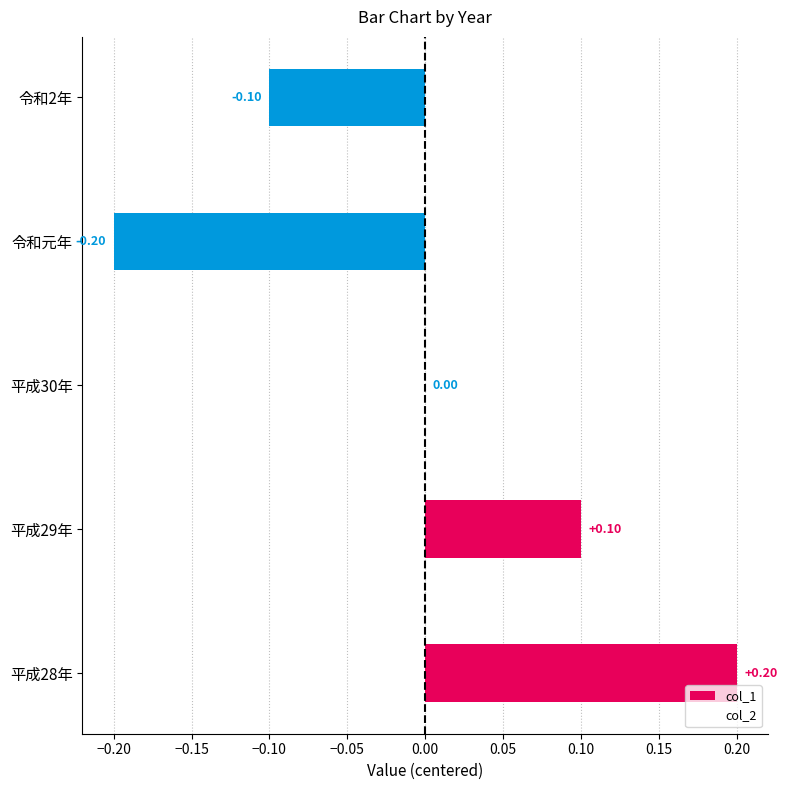

Which has a higher value, 令和元年 or 平成29年?

平成29年